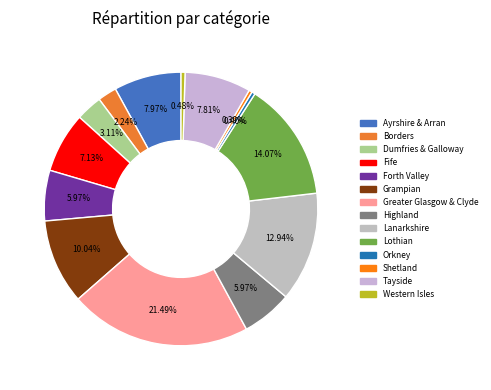

What percentage is the Grampian slice, to the nearest percent?

10%